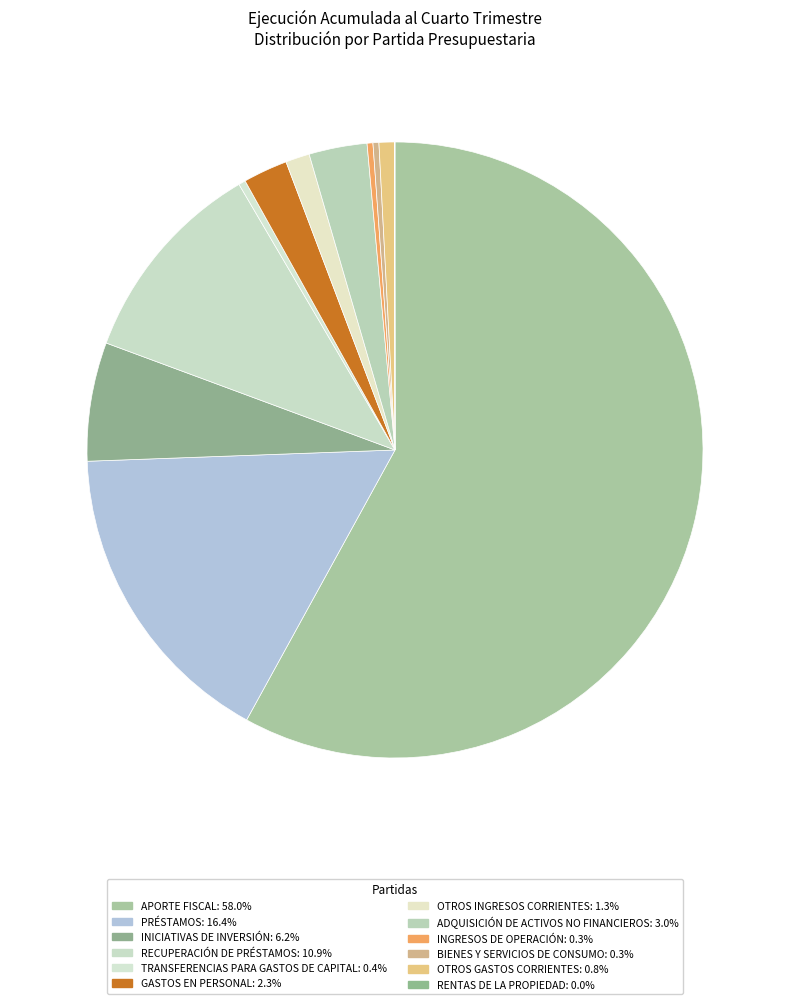

Approximately how many times larger is the value at OTROS GASTOS CORRIENTES compared to GASTOS EN PERSONAL?

0.3